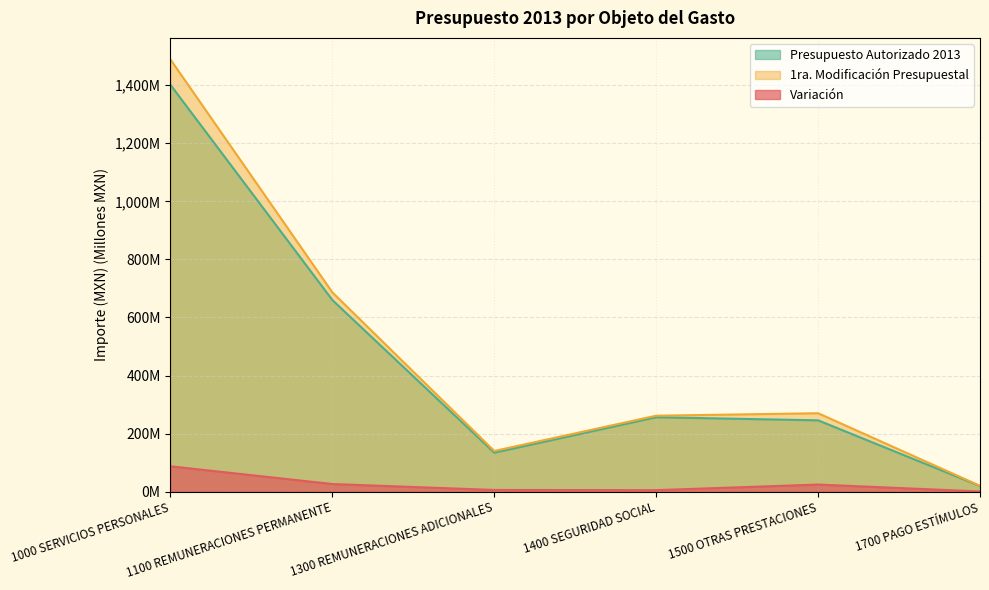

True or false: Presupuesto Autorizado 2013 and 1ra. Modificación Presupuestal cross at least once.

False